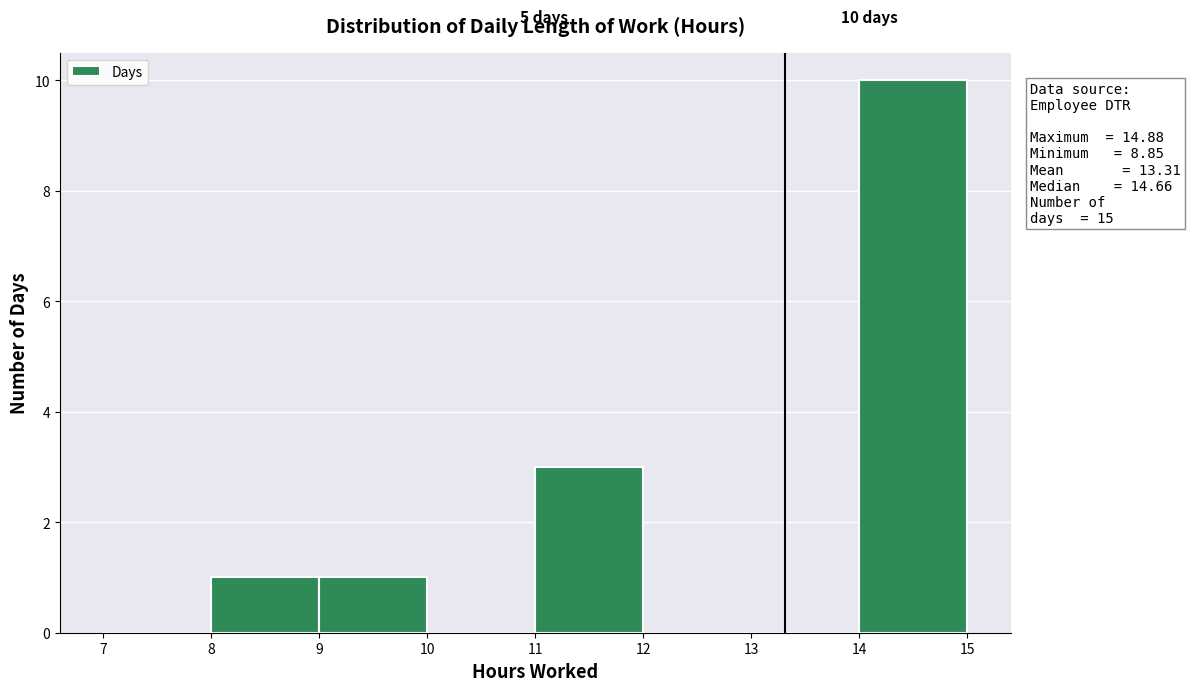

Over which range of the x-axis is the bar tallest?

14 to 15